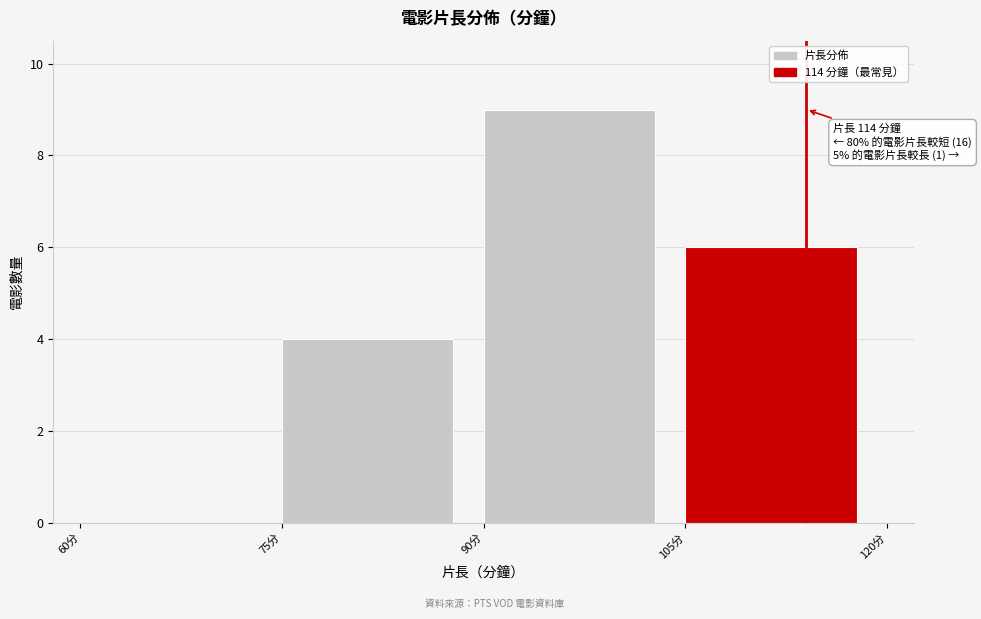

Which range on the x-axis has the tallest bar?

90 to 105